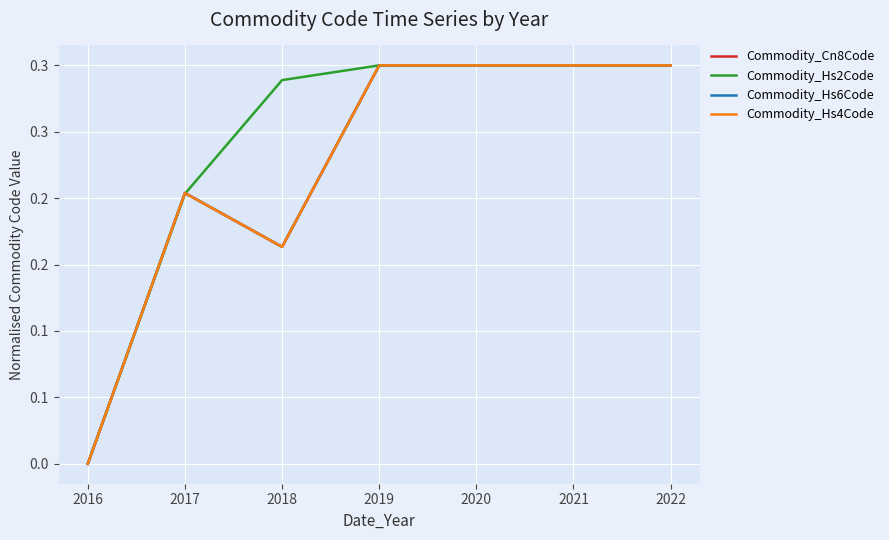

Is it true that Commodity_Hs2Code equals 0.1 at 2022?

False